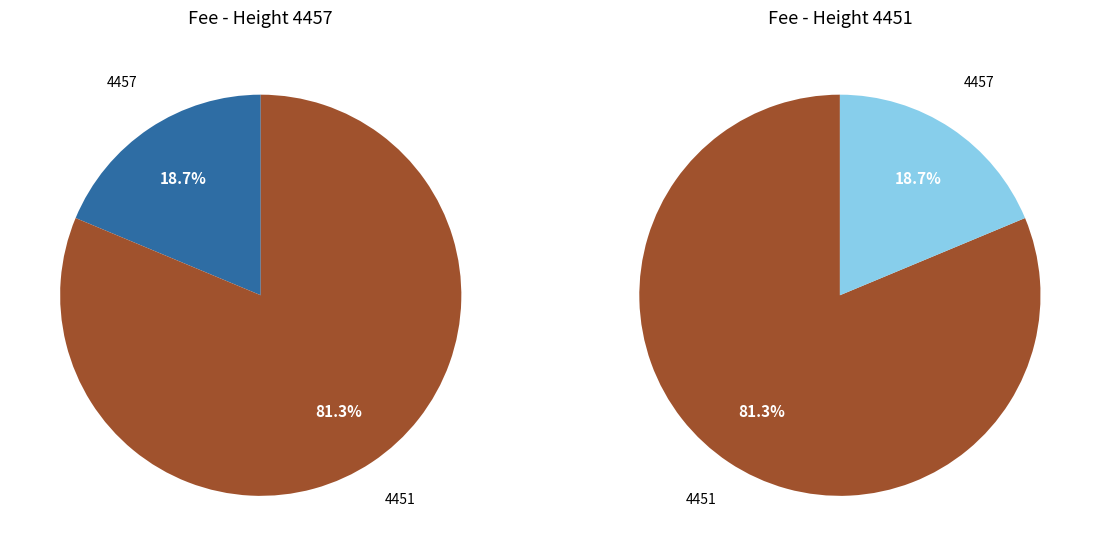

What is the largest slice in the pie chart?

4451